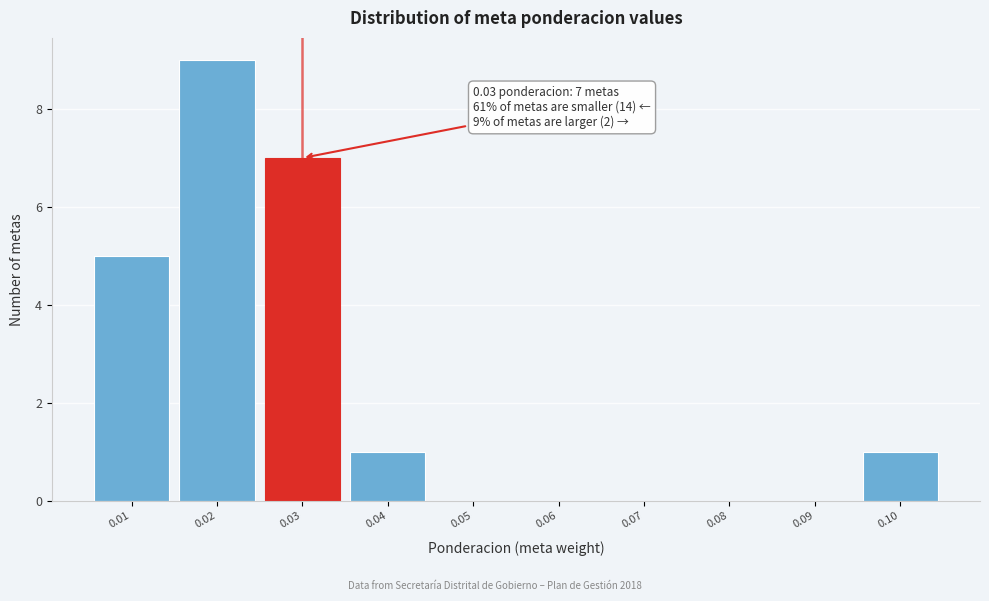

Which range on the x-axis has the tallest bar?

0.015 to 0.025